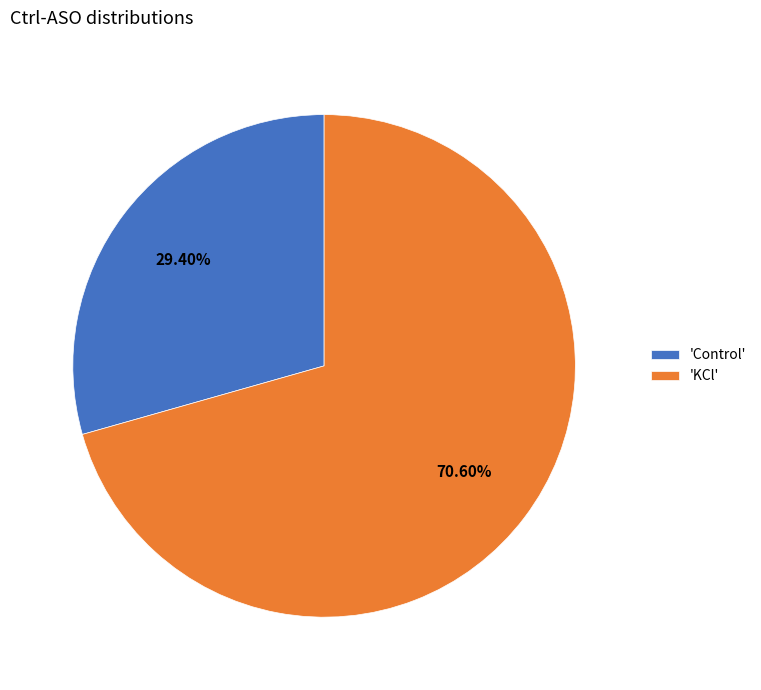

Which category has the biggest portion of the pie?

'KCl'